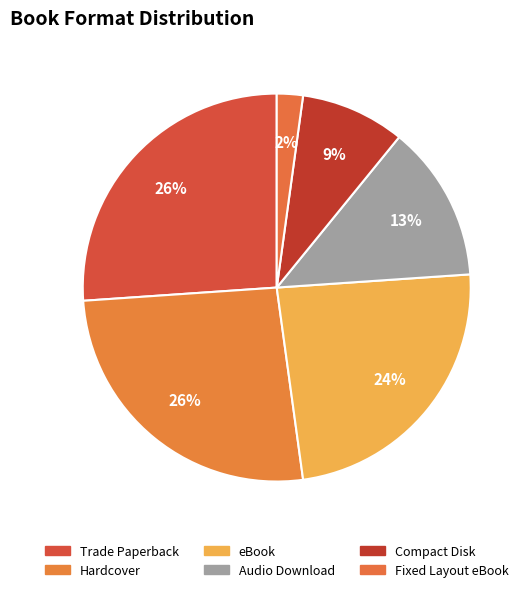

To the nearest percent, what portion does Hardcover represent?

26%